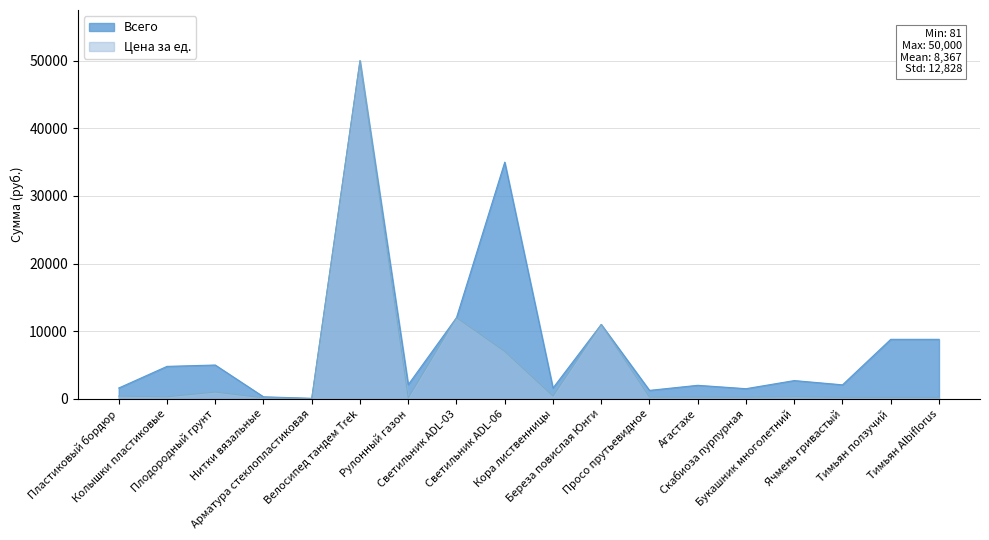

What is the label of the 3rd point from the left?

Плодородный грунт